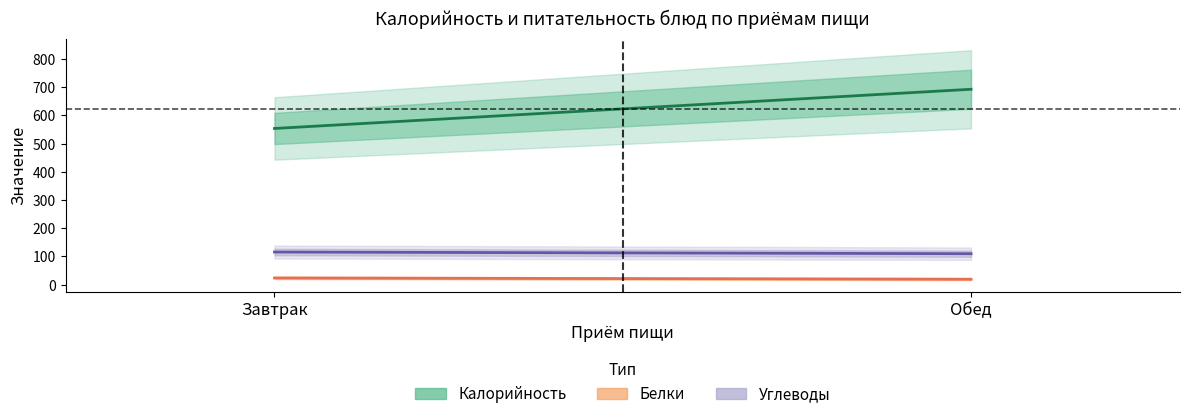

How many data points in Белки are above 23?

1